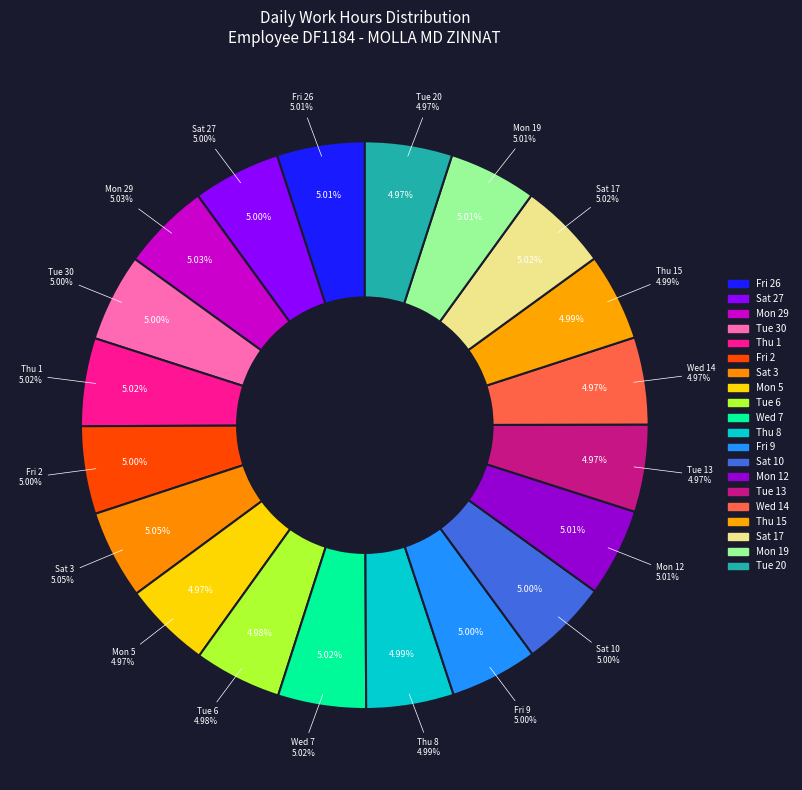

Is it true that Thu 8 is 5% of the pie?

True